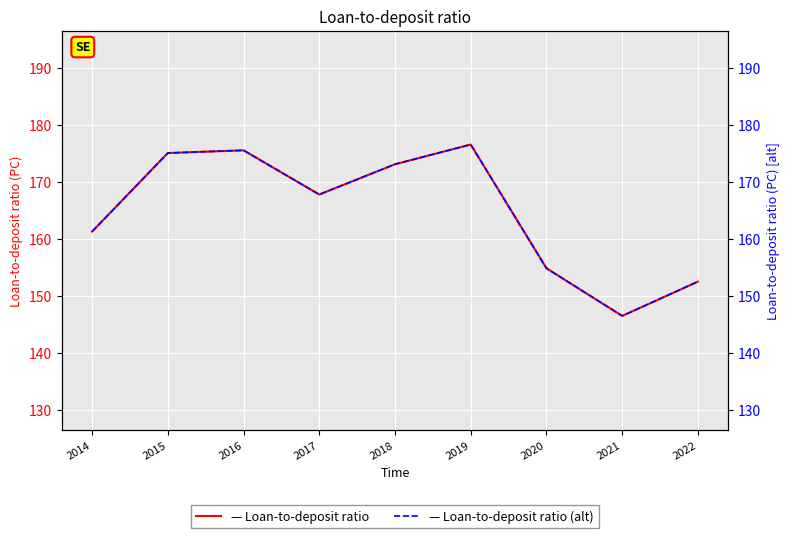

Which series changed the most between 2014 and 2020?

Loan-to-deposit ratio